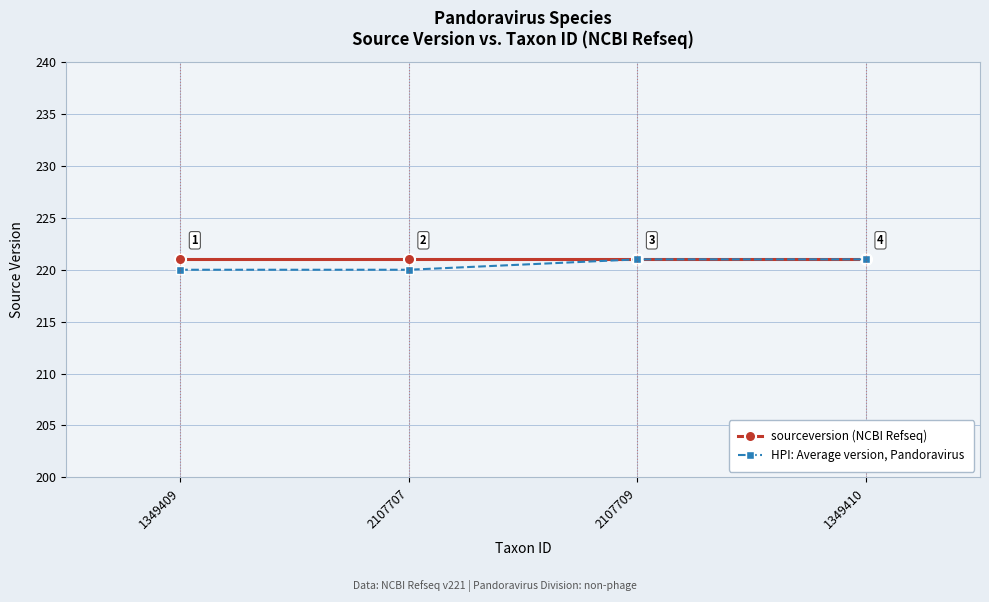

True or false: sourceversion (NCBI Refseq) has more than 1 interior local peaks.

False